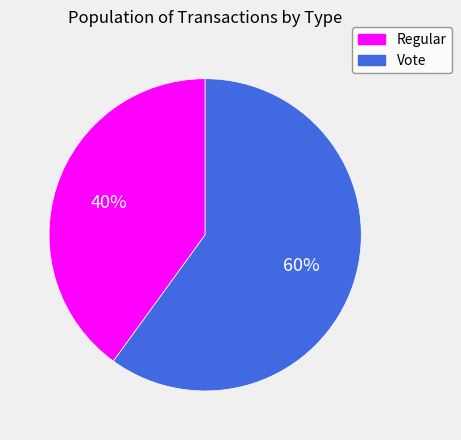

How many segments does this pie chart have?

2